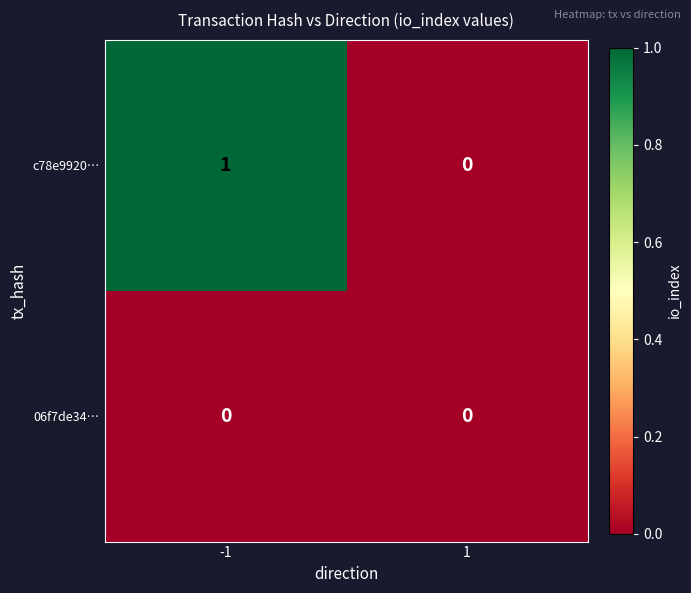

Which series has the largest total across all categories?

c78e9920…